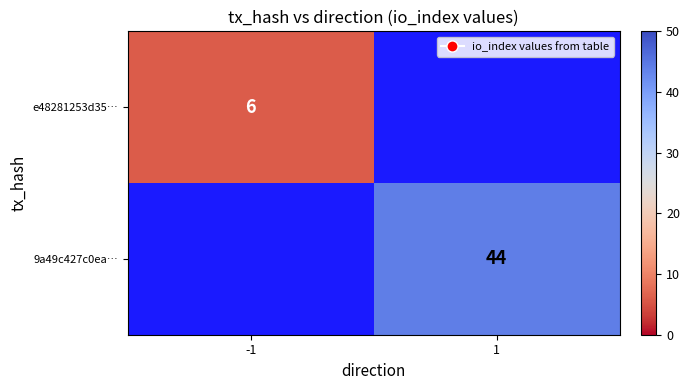

The e48281253d35… series shows 6 at -1. True or false?

True